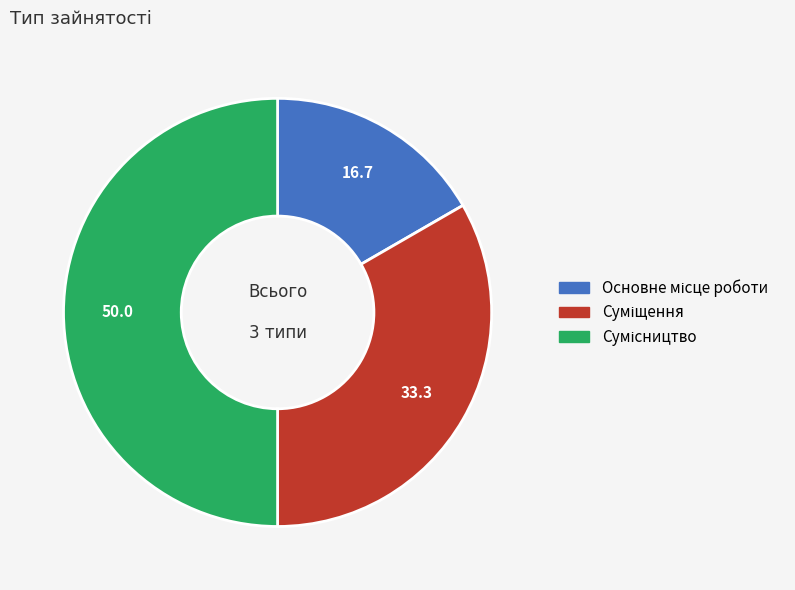

What is the total percentage of Суміщення and Основне місце роботи?

50.0%